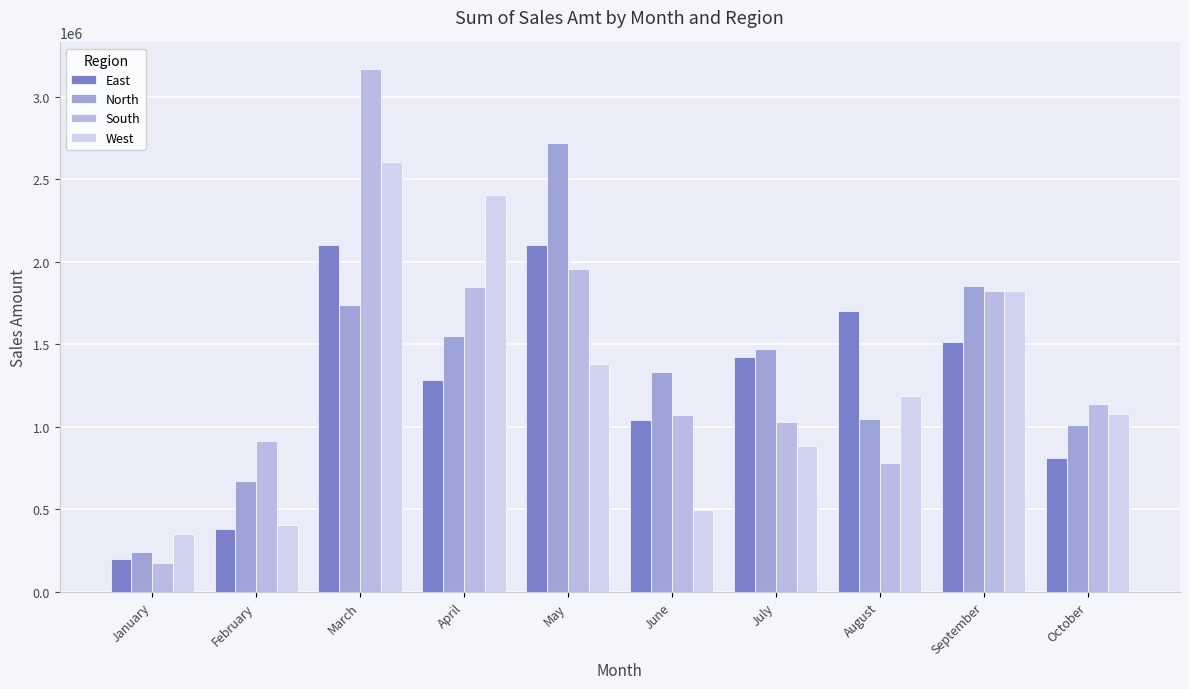

How many bars are there in each group?

4